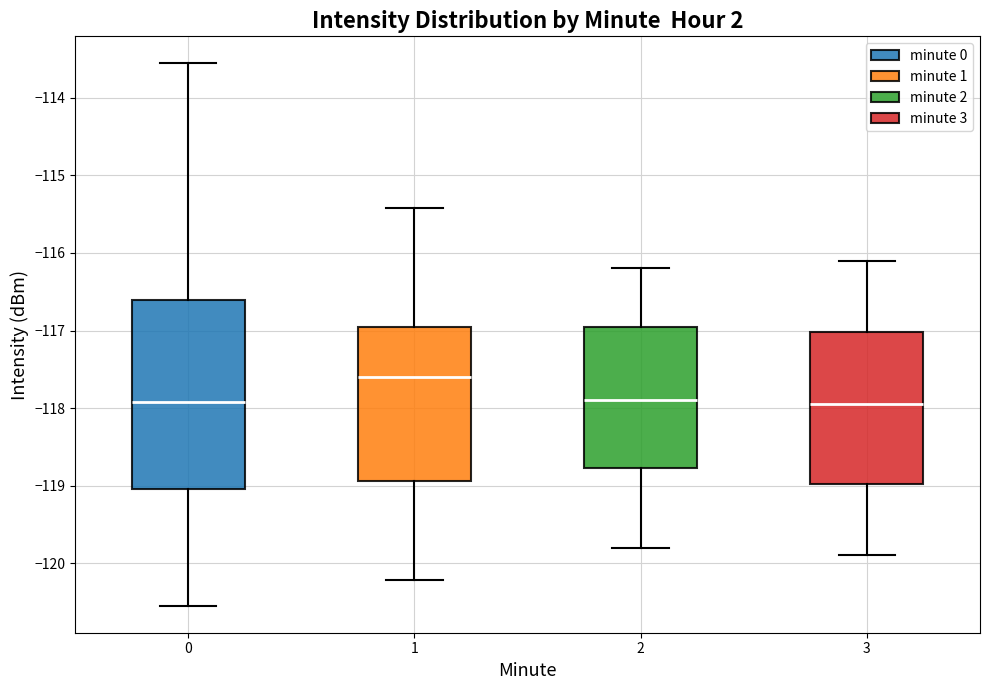

Reading left to right, read every box against the y-axis: the position of its median line, the range the box covers, and the ends of its whiskers. The values are not printed on the chart, so give them approximately, as read against the axis.

0: median -117.9, box -119.0 to -116.6, whiskers -120.5 to -113.6
1: median -117.6, box -118.9 to -116.9, whiskers -120.2 to -115.4
2: median -117.9, box -118.8 to -116.9, whiskers -119.8 to -116.2
3: median -117.9, box -119.0 to -117.0, whiskers -119.9 to -116.1